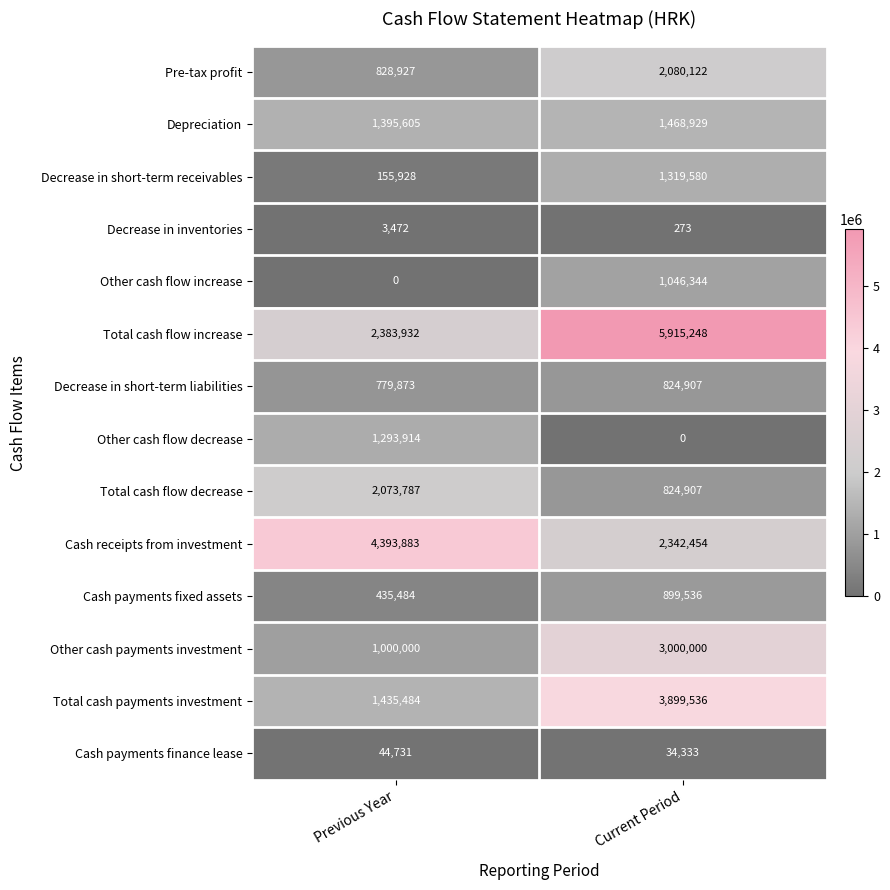

Reading left to right, transcribe all the data shown in this chart.

Pre-tax profit: 828927	2080122
Depreciation: 1395605	1468929
Decrease in short-term receivables: 155928	1319580
Decrease in inventories: 3472	273
Other cash flow increase: 0	1046344
Total cash flow increase: 2383932	5915248
Decrease in short-term liabilities: 779873	824907
Other cash flow decrease: 1293914	0
Total cash flow decrease: 2073787	824907
Cash receipts from investment: 4393883	2342454
Cash payments fixed assets: 435484	899536
Other cash payments investment: 1000000	3000000
Total cash payments investment: 1435484	3899536
Cash payments finance lease: 44731	34333